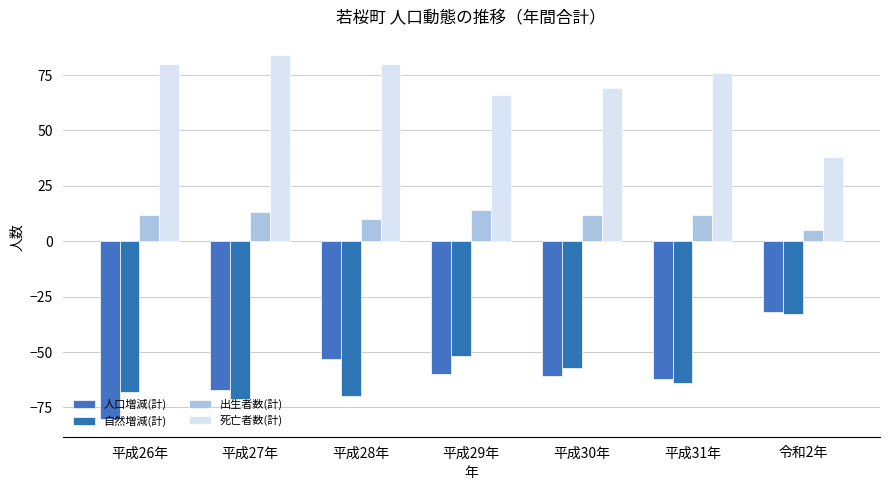

The 自然増減(計) series shows -14 at 平成31年. True or false?

False